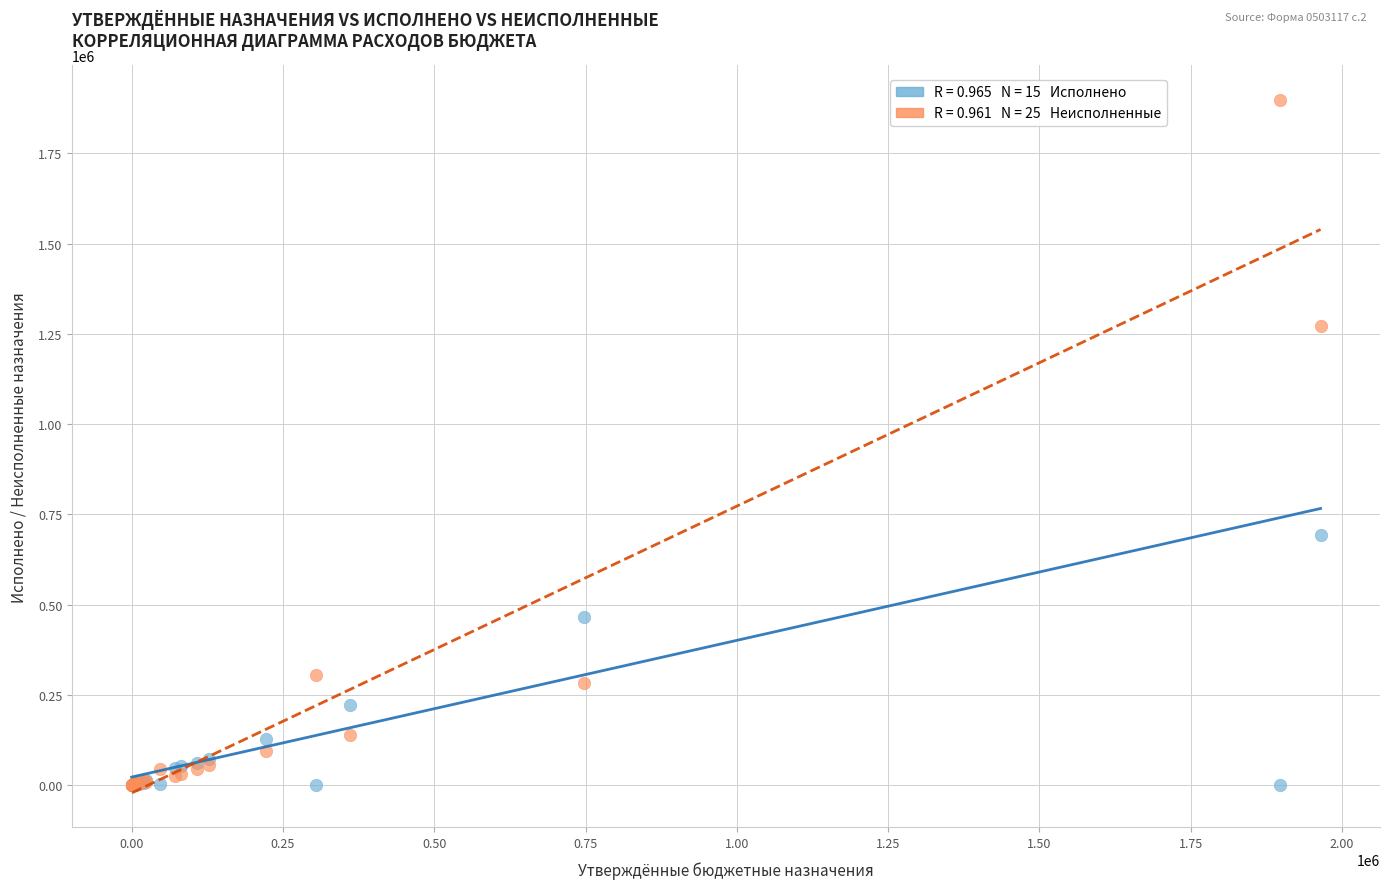

Across all series, what Y value is closest to 948922?

693884.0